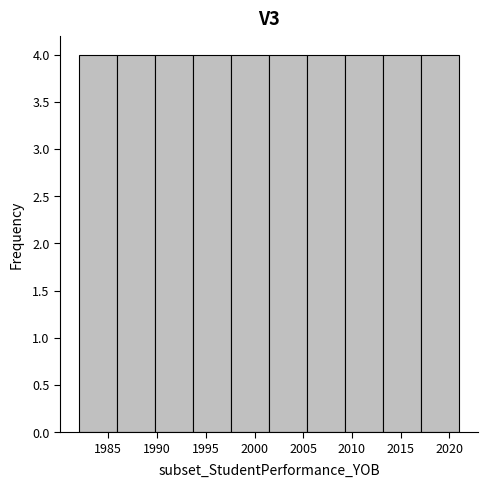

How tall is the bar that spans 2017.1 to 2021.0 on the x-axis? Neither the bar edges nor the heights are printed on the chart, so give them approximately, as read against the axes.

4